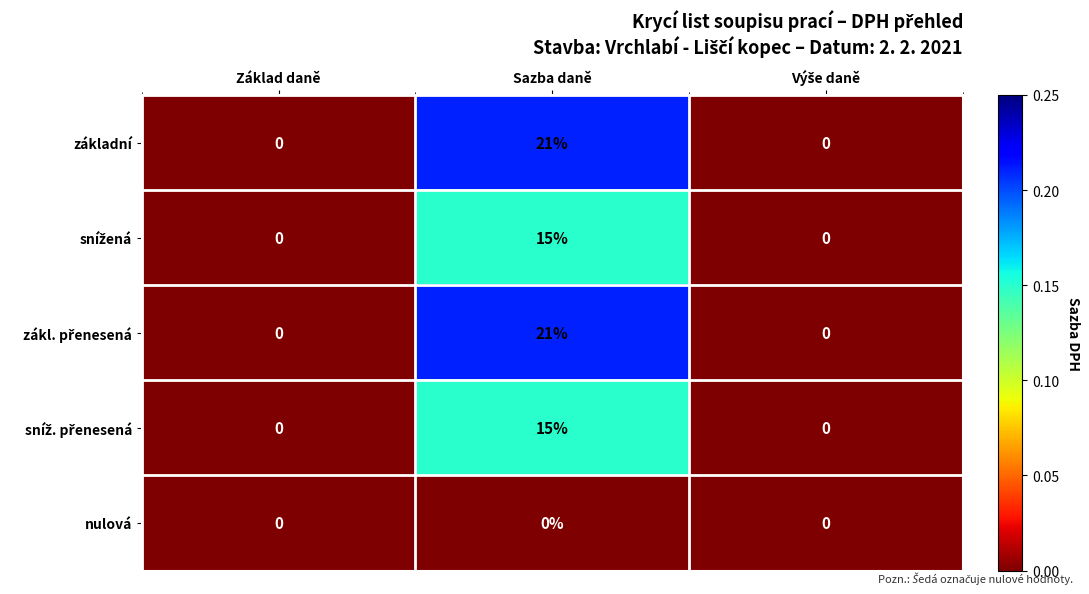

What is the difference between the maximum and second lowest values in the základní series?

21